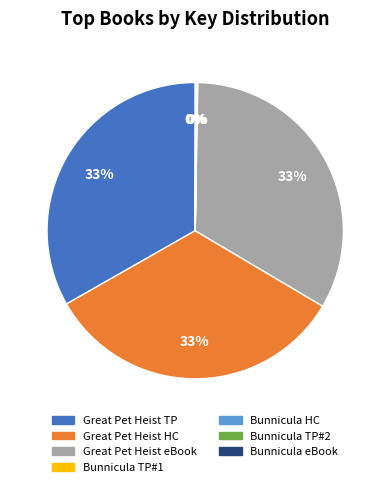

To the nearest percent, what is the difference between the largest and smallest slice percentages?

33%